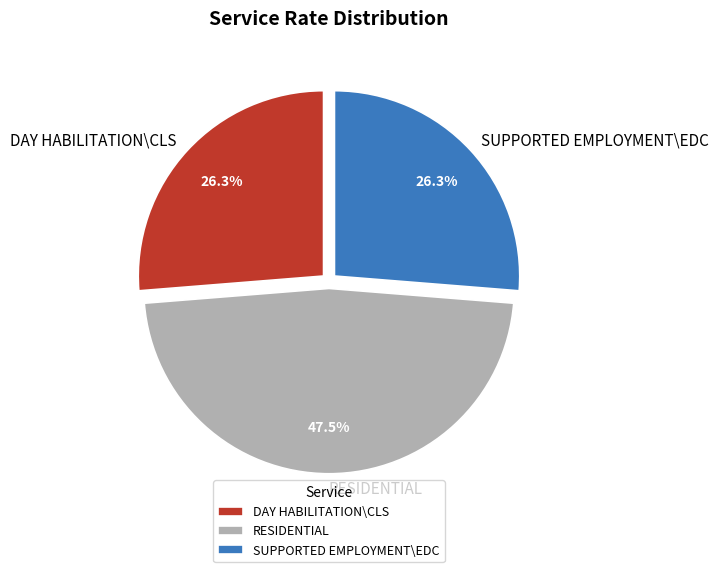

What is the largest slice in the pie chart?

RESIDENTIAL